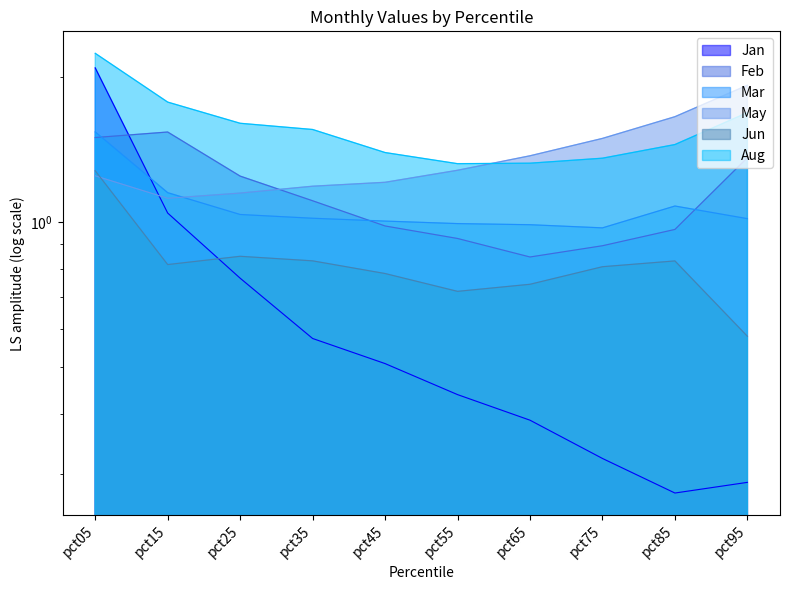

Reading left to right, transcribe all the data shown in this chart.

Jan: pct05=2.1	pct15=1.0	pct25=0.8	pct35=0.6	pct45=0.5	pct55=0.4	pct65=0.4	pct75=0.3	pct85=0.3	pct95=0.3
Feb: pct05=1.5	pct15=1.5	pct25=1.2	pct35=1.1	pct45=1.0	pct55=0.9	pct65=0.8	pct75=0.9	pct85=1.0	pct95=1.4
Mar: pct05=1.5	pct15=1.2	pct25=1.0	pct35=1.0	pct45=1.0	pct55=1.0	pct65=1.0	pct75=1.0	pct85=1.1	pct95=1.0
May: pct05=1.2	pct15=1.1	pct25=1.1	pct35=1.2	pct45=1.2	pct55=1.3	pct65=1.4	pct75=1.5	pct85=1.7	pct95=1.9
Jun: pct05=1.3	pct15=0.8	pct25=0.8	pct35=0.8	pct45=0.8	pct55=0.7	pct65=0.7	pct75=0.8	pct85=0.8	pct95=0.6
Aug: pct05=2.2	pct15=1.8	pct25=1.6	pct35=1.6	pct45=1.4	pct55=1.3	pct65=1.3	pct75=1.4	pct85=1.4	pct95=1.7